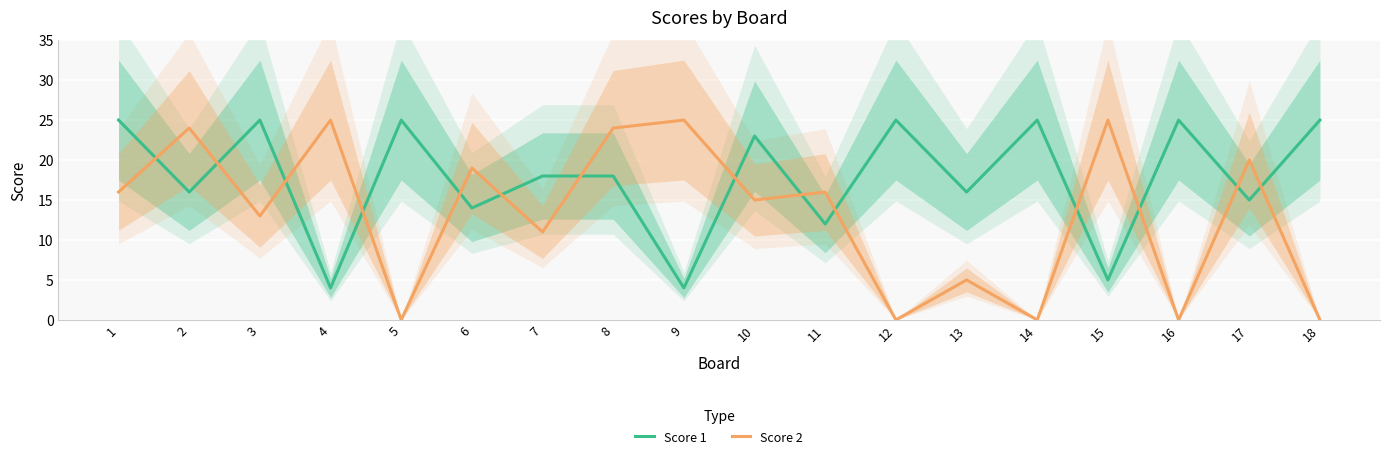

Reading left to right, what are all the values shown in this chart?

Score 1: 25	16	25	4	25	14	18	18	4	23	12	25	16	25	5	25	15	25
Score 2: 16	24	13	25	0	19	11	24	25	15	16	0	5	0	25	0	20	0